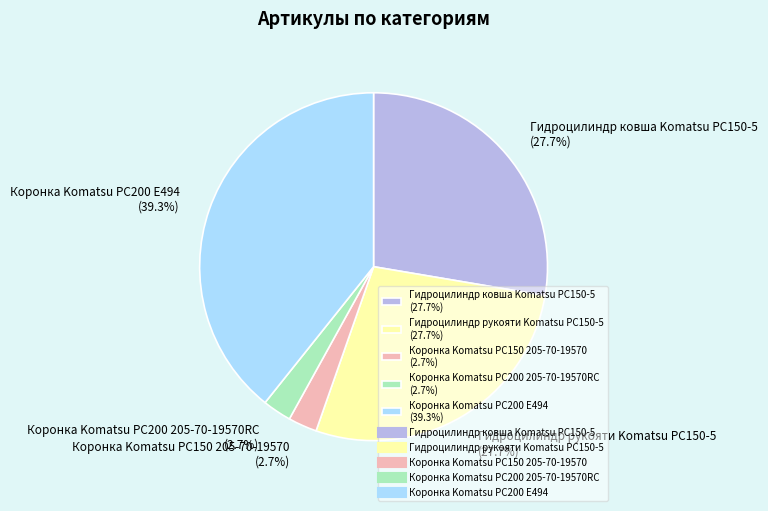

What is the ratio of the value at Гидроцилиндр ковша Komatsu PC150-5 to the value at Коронка Komatsu PC200 205-70-19570RC?

10.3